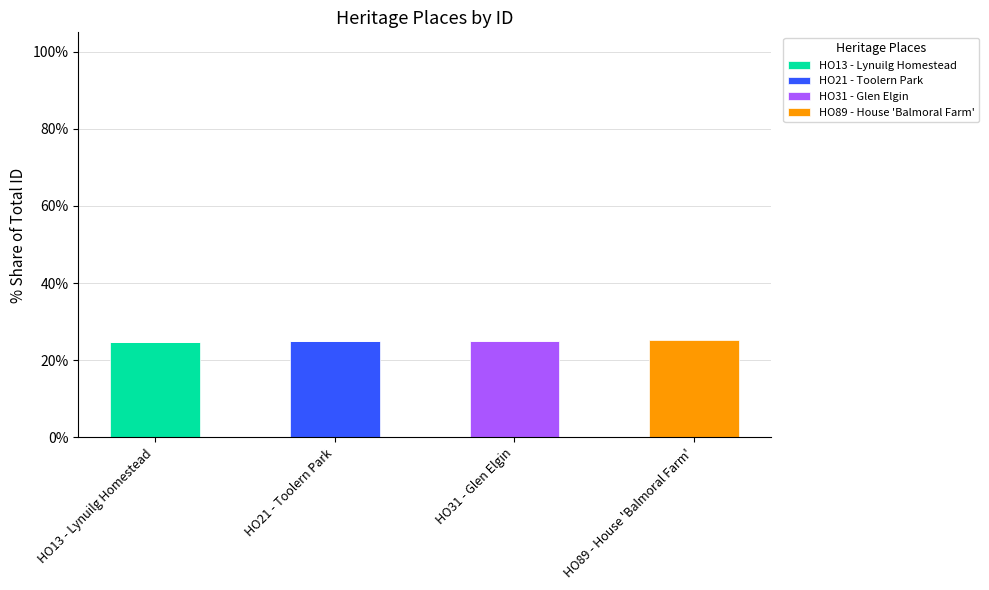

Are the bars horizontal?

No